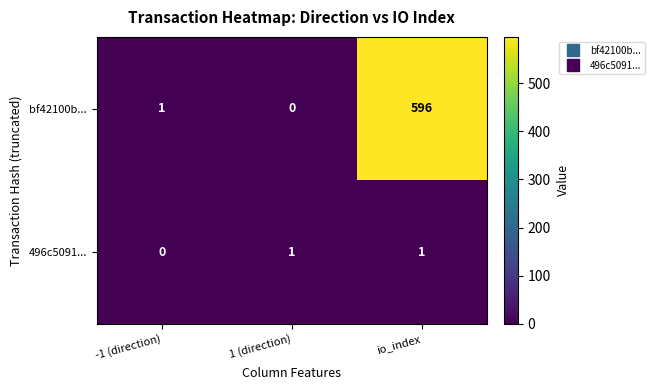

Is it true that 496c5091... equals 1 at 1 (direction)?

True